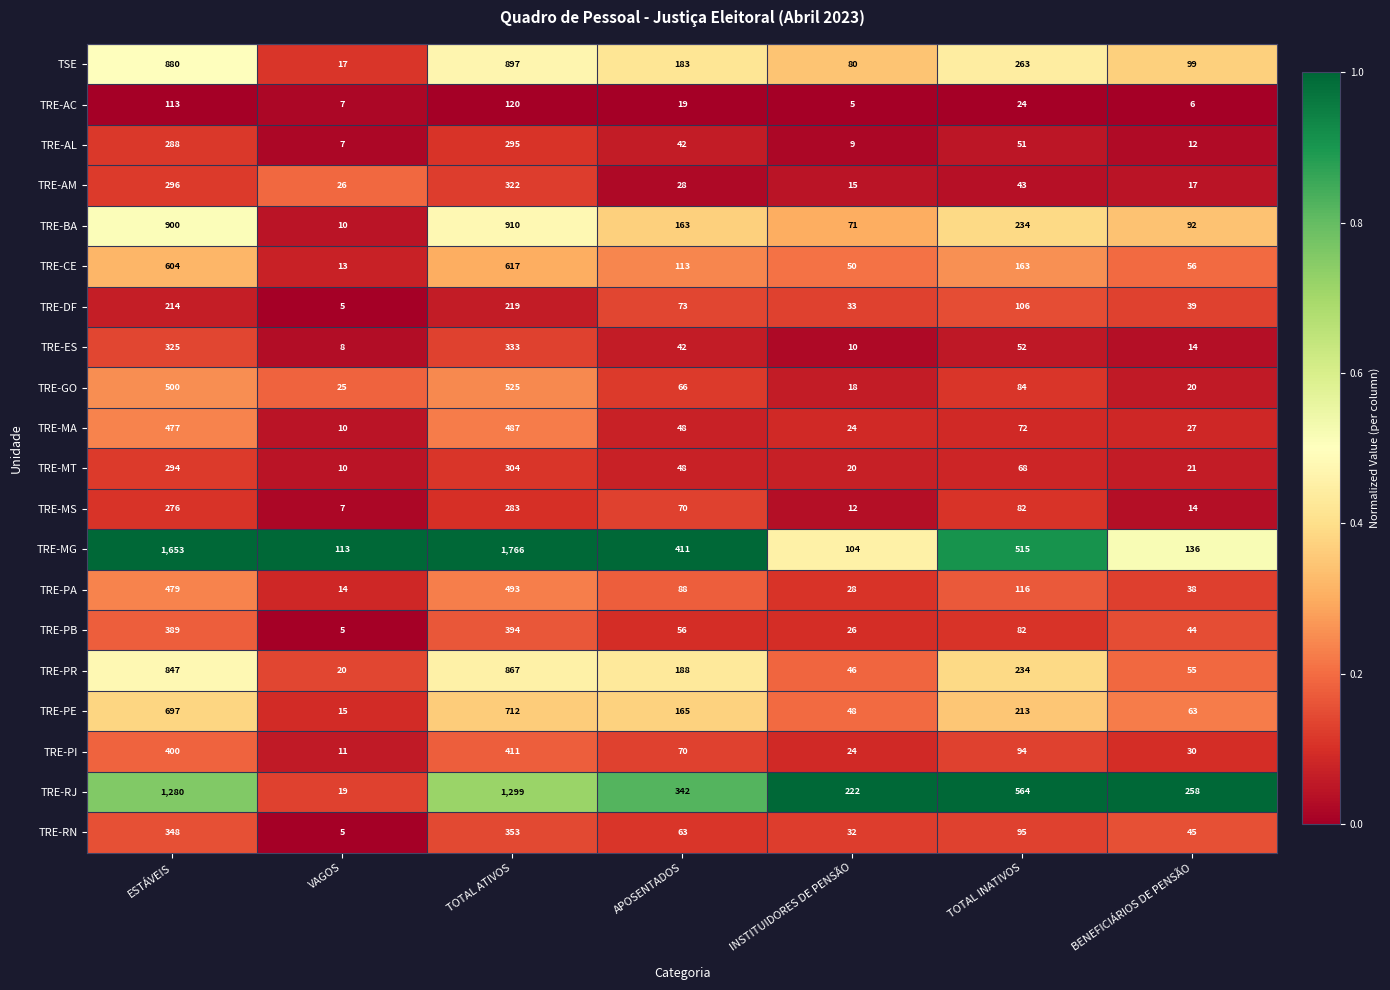

At which category does the chart reach its peak across all series?

TOTAL ATIVOS